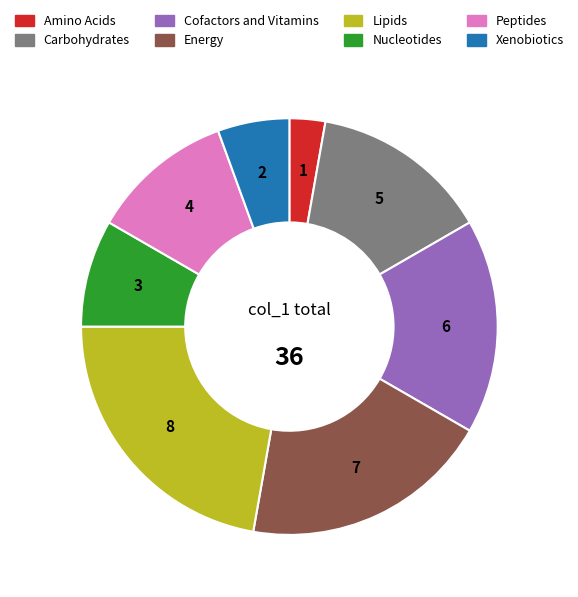

Which has a higher value, Peptides or Energy?

Energy